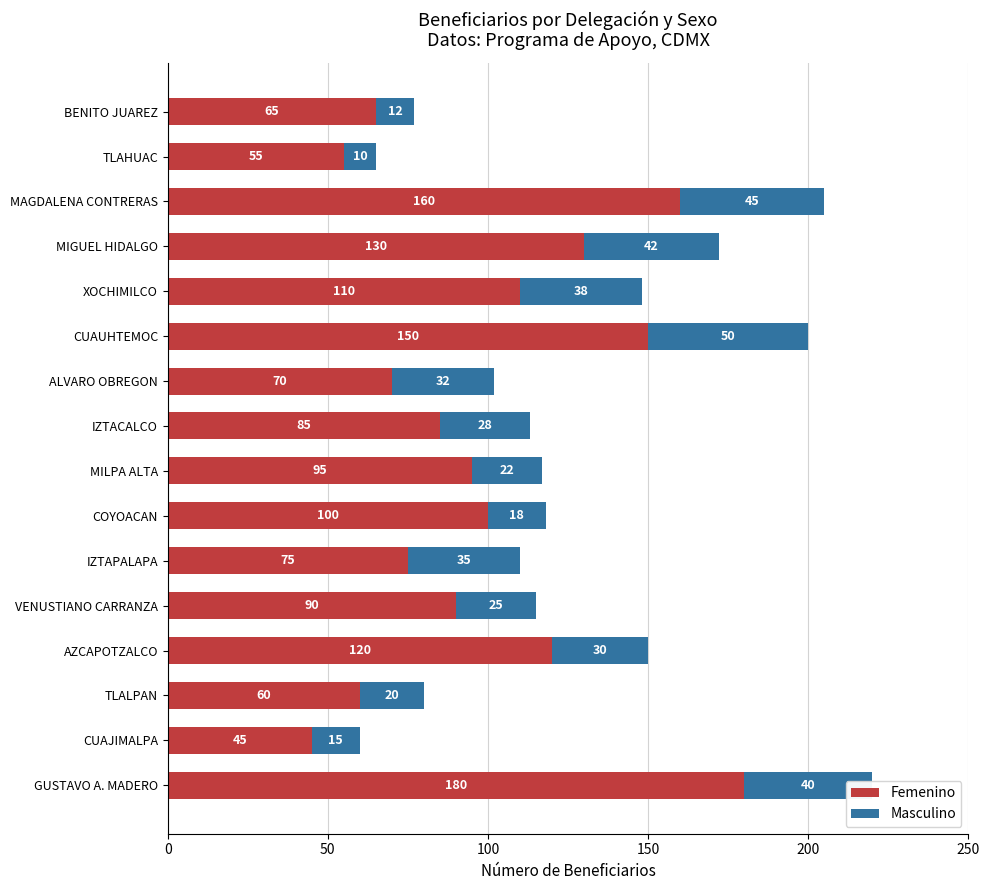

At which category is the sum across all series the highest?

GUSTAVO A. MADERO